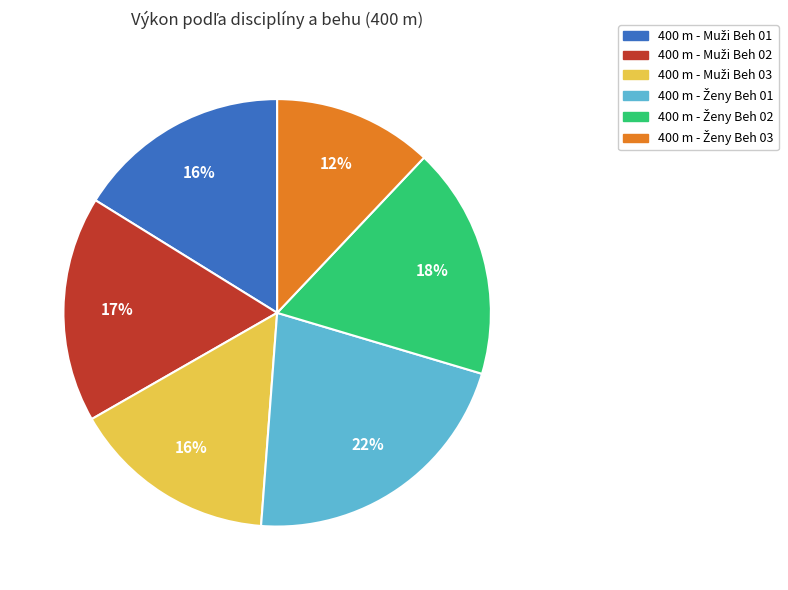

Does any single category account for the majority?

No